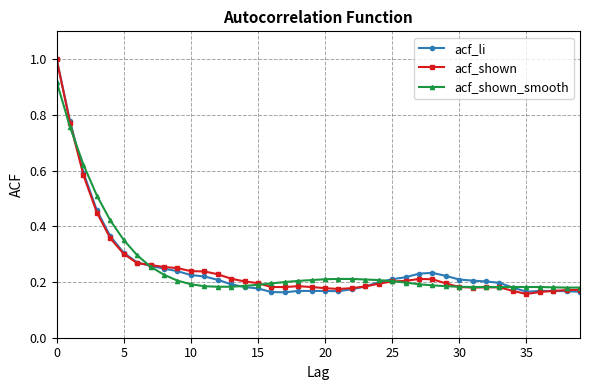

What is the highest value of the acf_shown series?

1.0